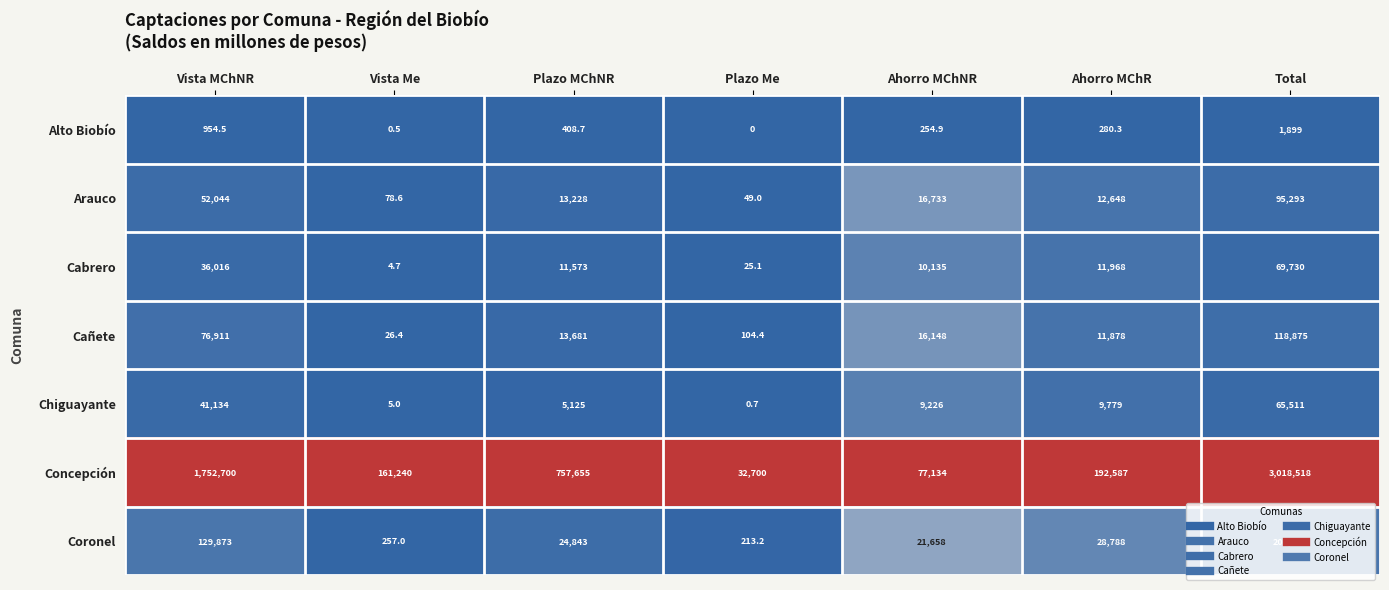

What value does the Arauco series have at Ahorro MChR?

12648.0